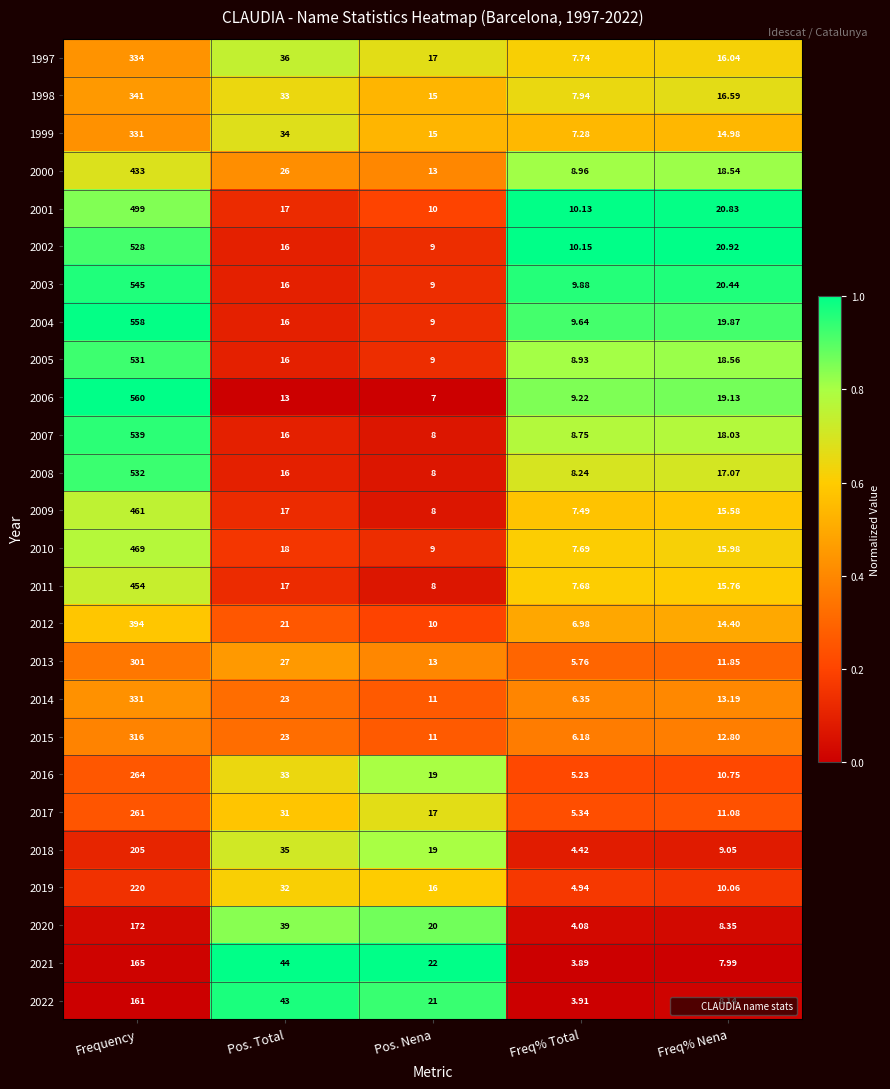

Where is 2002 nearest to the value 268?

Freq% Nena